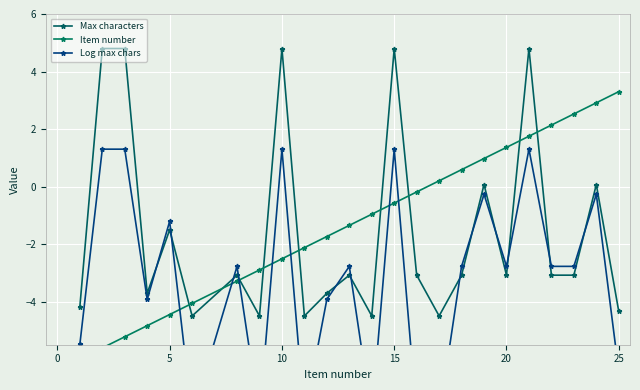

What is the highest value of the Max characters series?

4.8